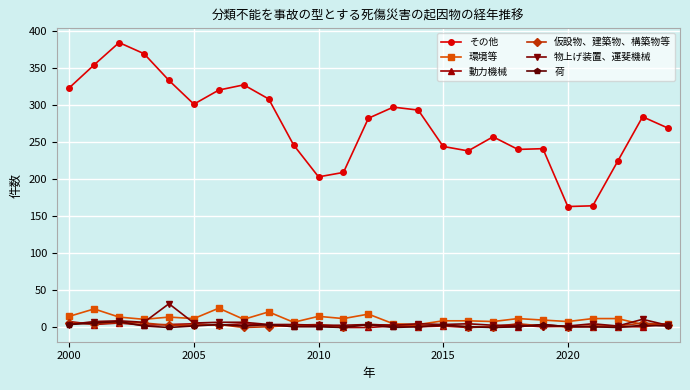

What is the sum of all 環境等 values?

299